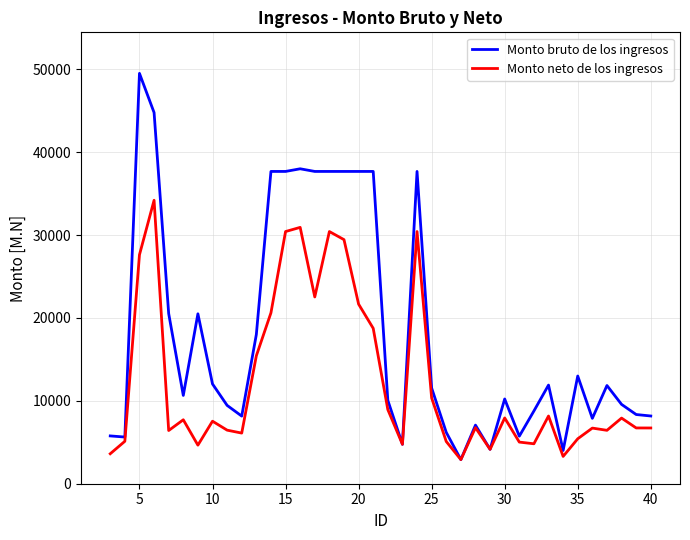

Which series has the largest range (max minus min)?

Monto bruto de los ingresos